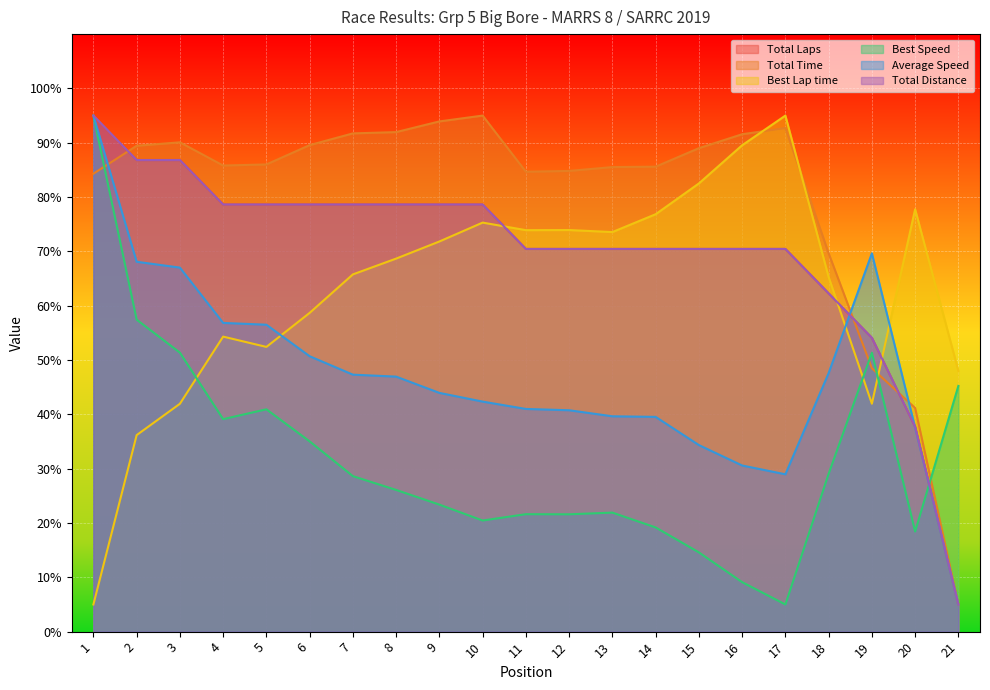

What is the minimum value for Total Time?

5.0